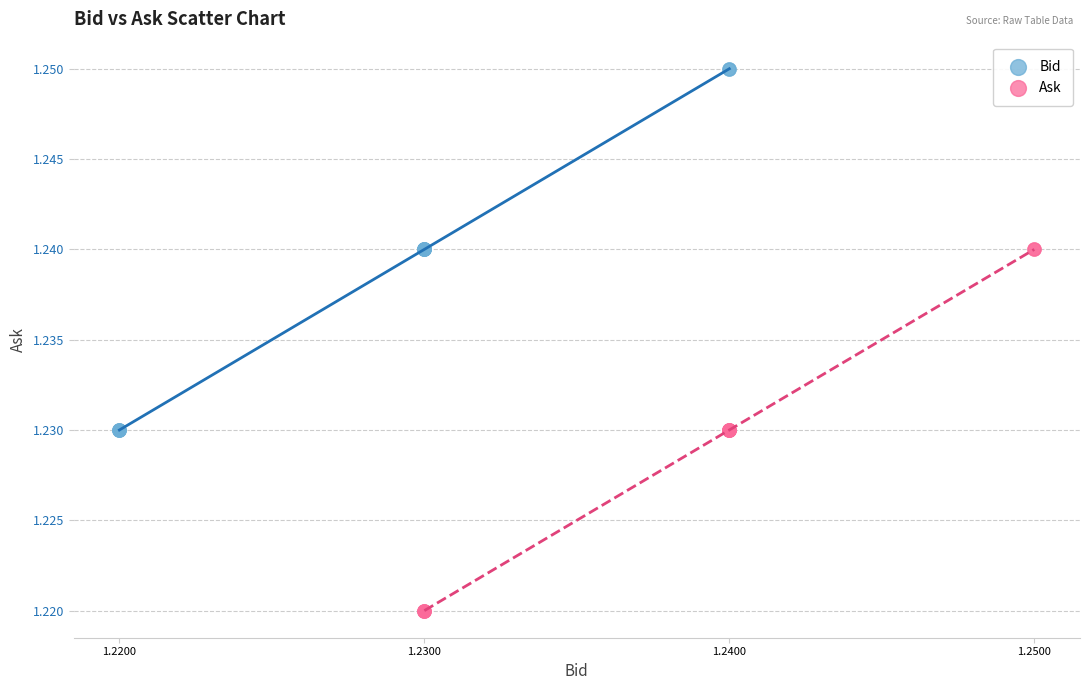

What are all the series names shown in the legend?

Bid, Ask